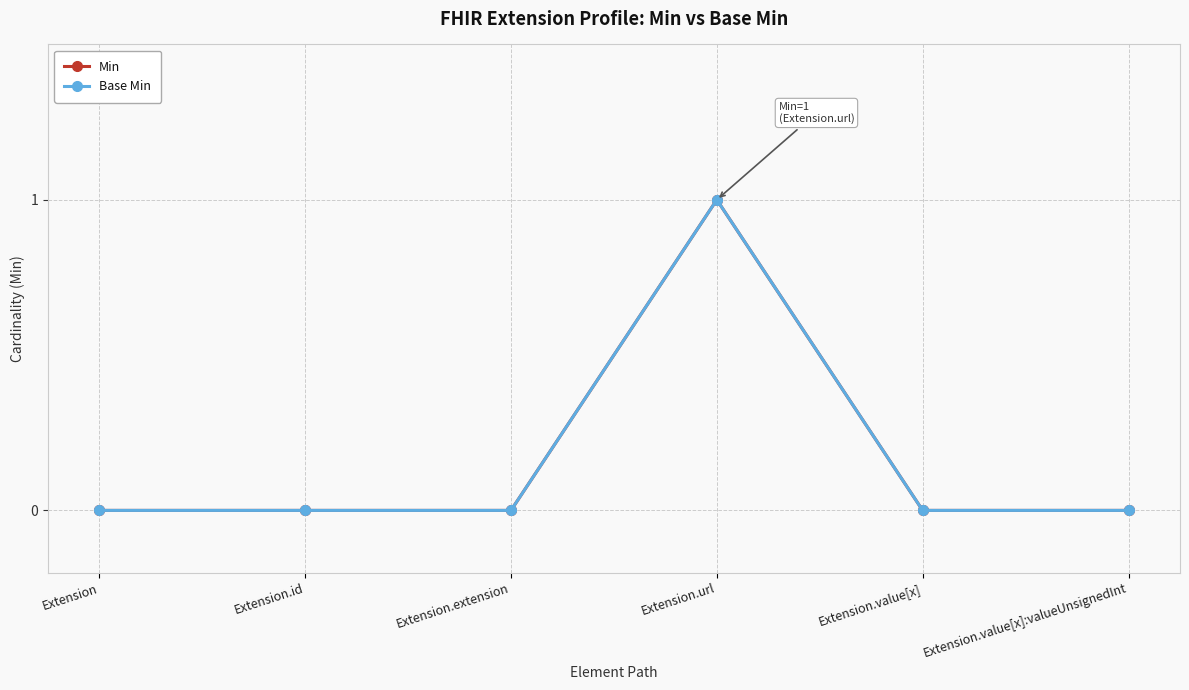

Does the chart have visible grid lines?

Yes